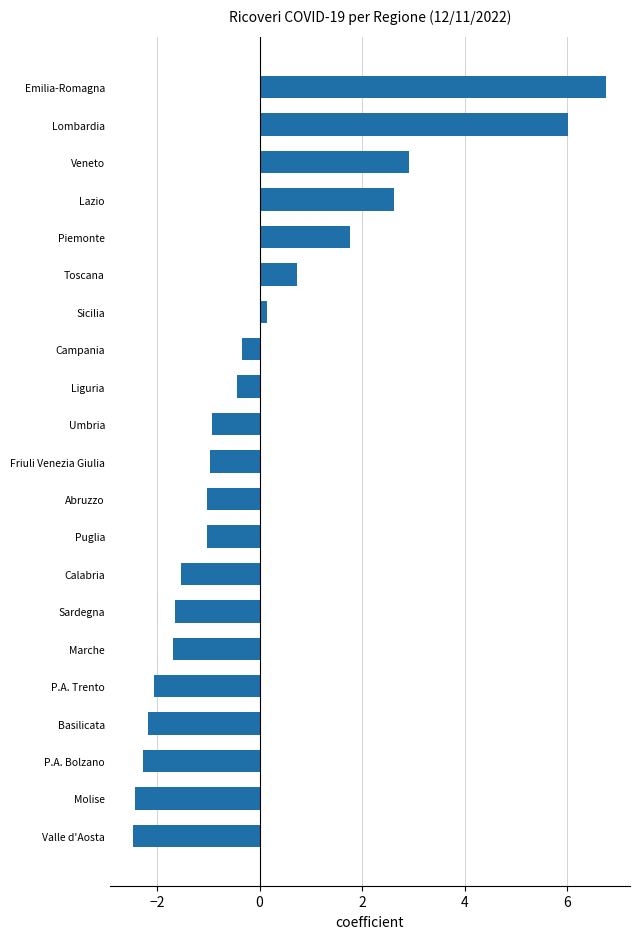

Between P.A. Trento and Toscana, which is larger?

Toscana